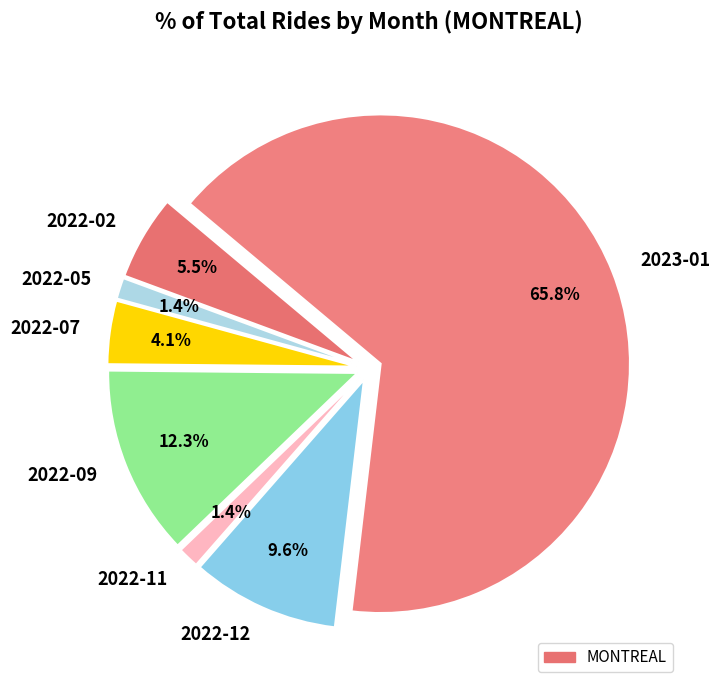

What is the largest slice in the pie chart?

2023-01